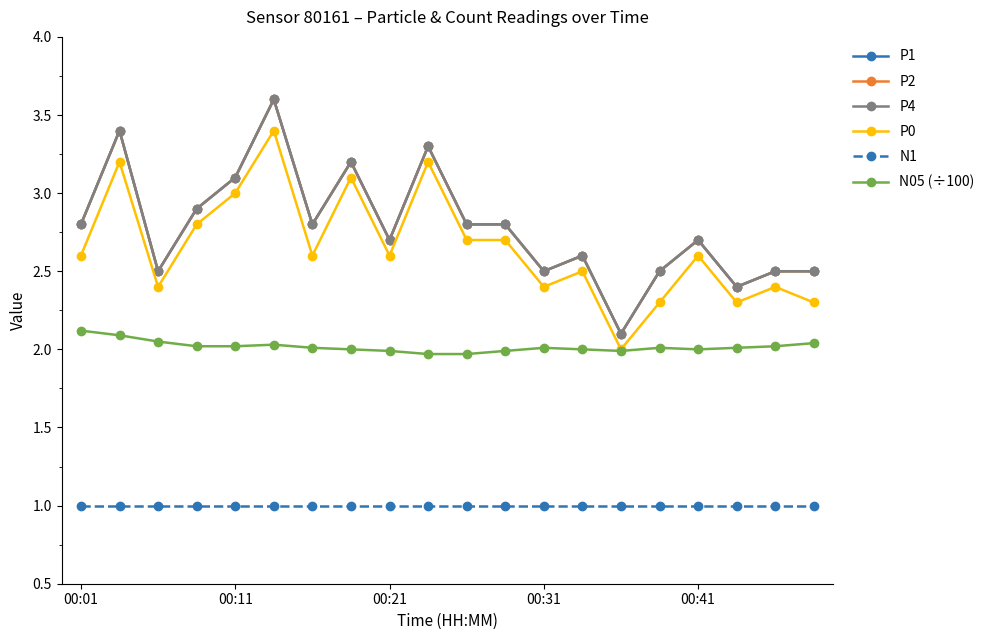

Does the chart have visible grid lines?

No